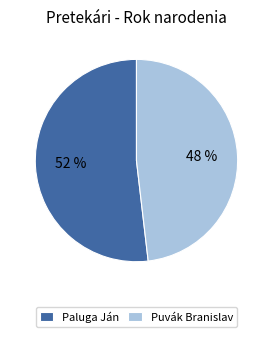

What is the smallest slice in the pie chart?

Puvák Branislav